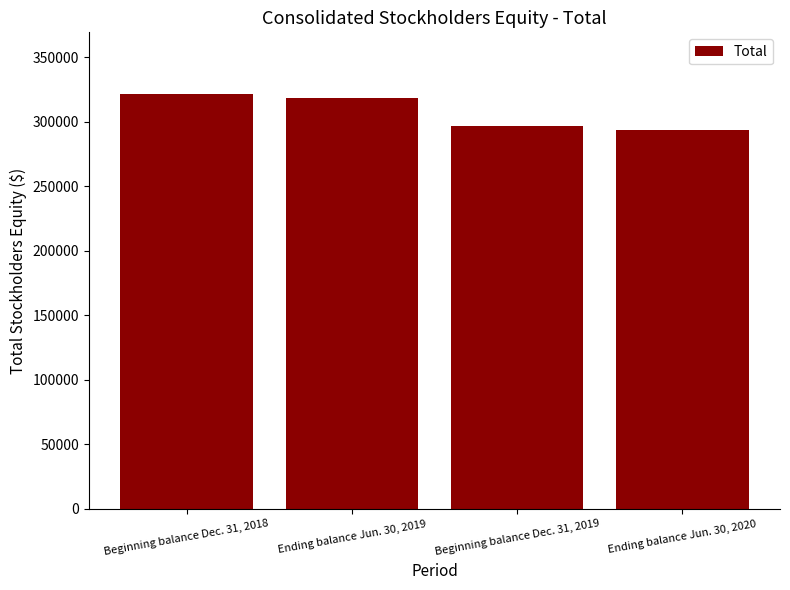

Which has a higher value, Beginning balance Dec. 31, 2018 or Beginning balance Dec. 31, 2019?

Beginning balance Dec. 31, 2018